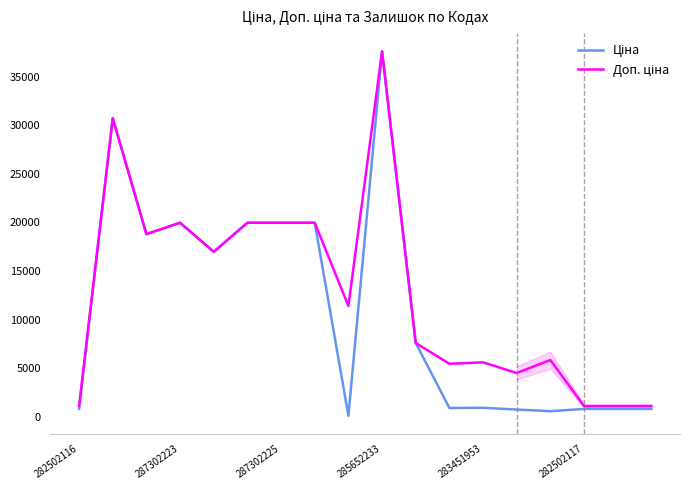

Which category has the lowest value in the Ціна series?

8